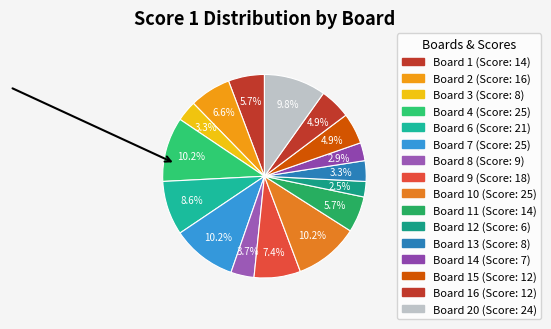

How many segments does this pie chart have?

16